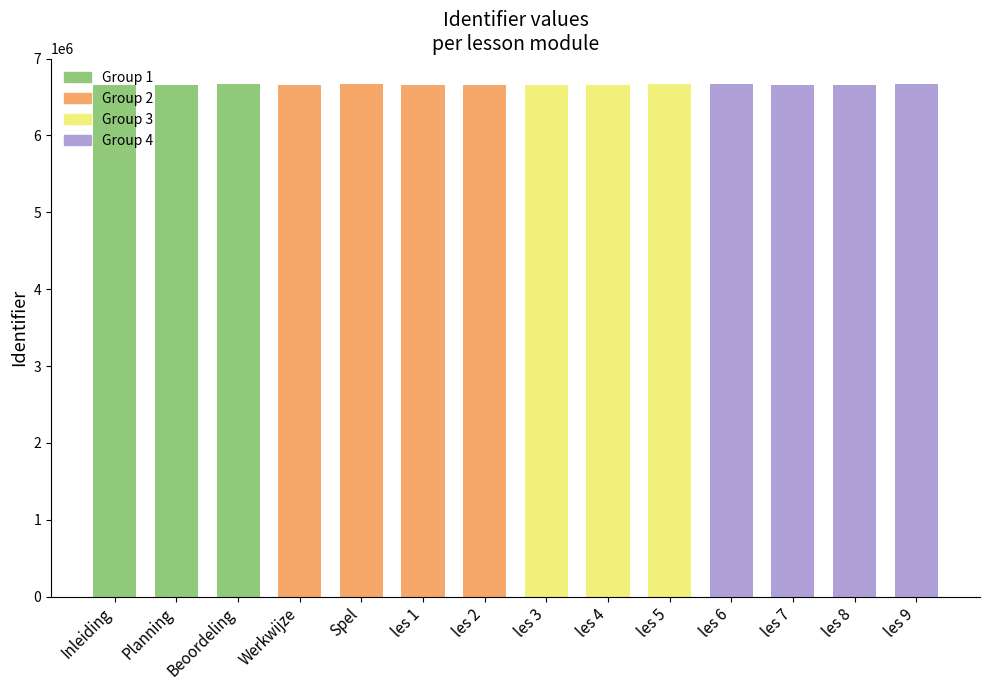

What is the ratio of the value at les 3 to the value at les 1?

1.0